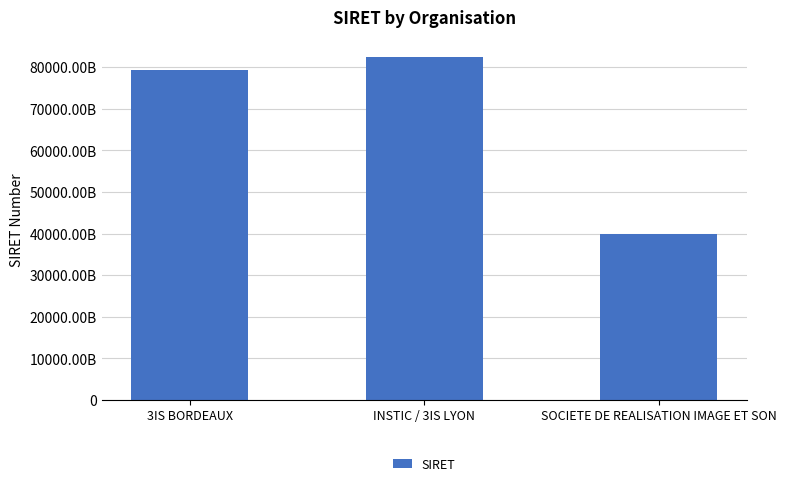

Are the bars horizontal?

No